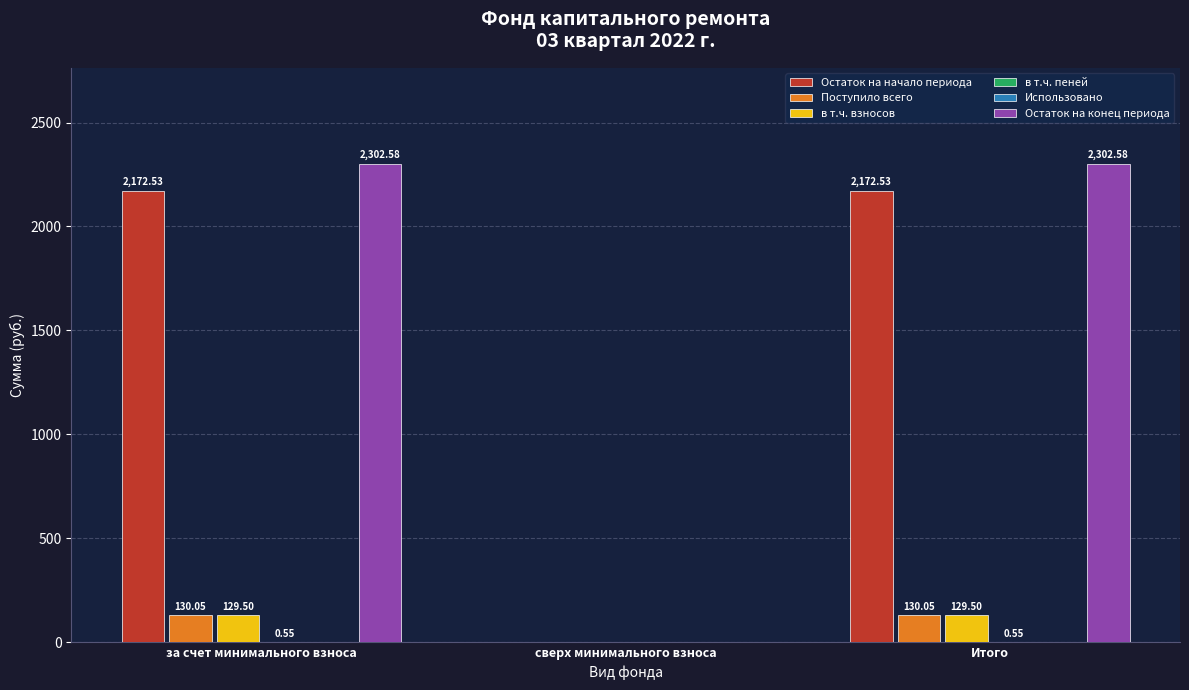

Reading right to left, what are all the values shown in this chart?

Остаток на начало периода: 2172.5	0.0	2172.5
Поступило всего: 130.1	0.0	130.1
в т.ч. взносов: 129.5	0.0	129.5
в т.ч. пеней: 0.6	0.0	0.6
Использовано: 0.0	0.0	0.0
Остаток на конец периода: 2302.6	0.0	2302.6